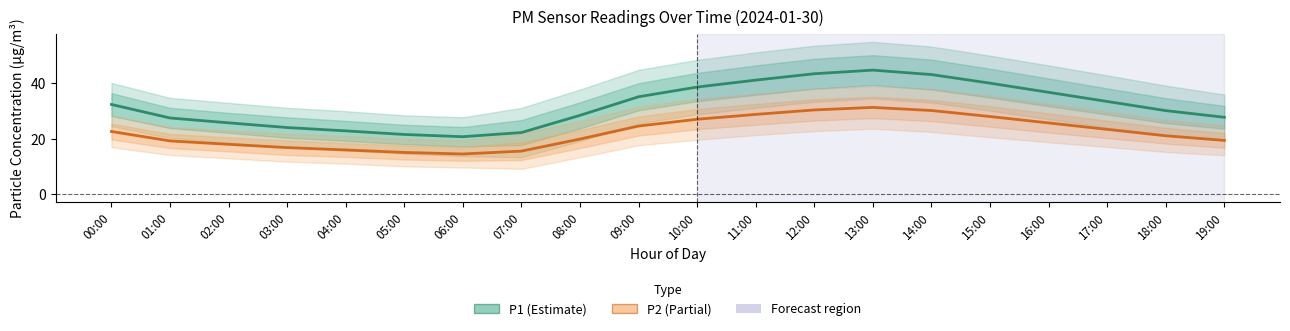

What is the difference between the maximum and second lowest values in the P1 series?

23.2